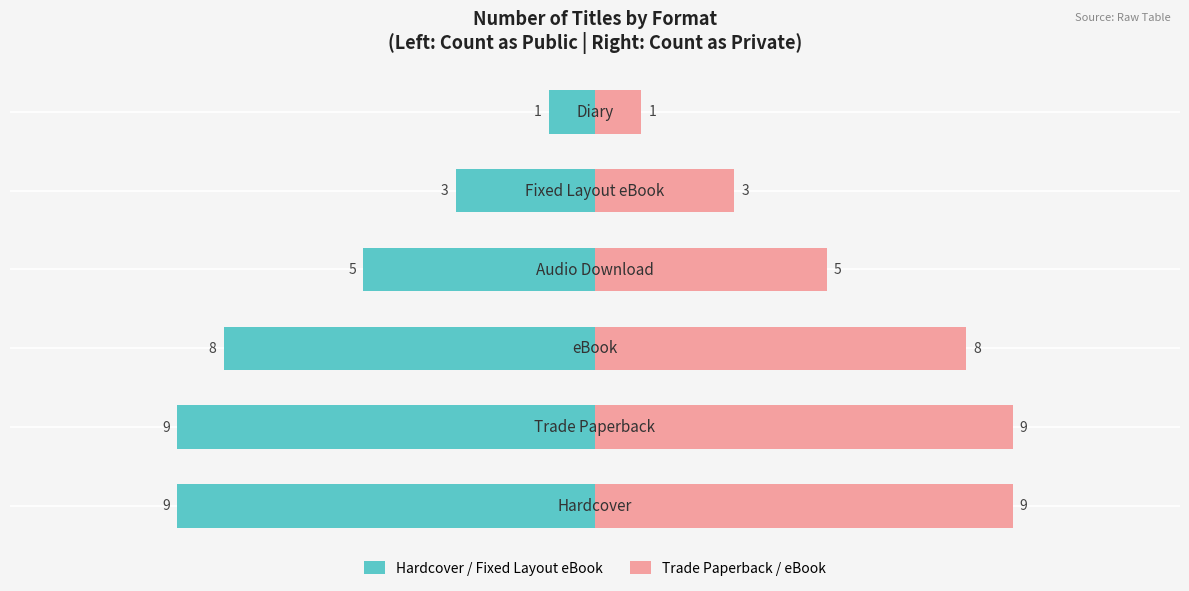

Where does the Hardcover / Fixed Layout eBook series first go above -5?

4